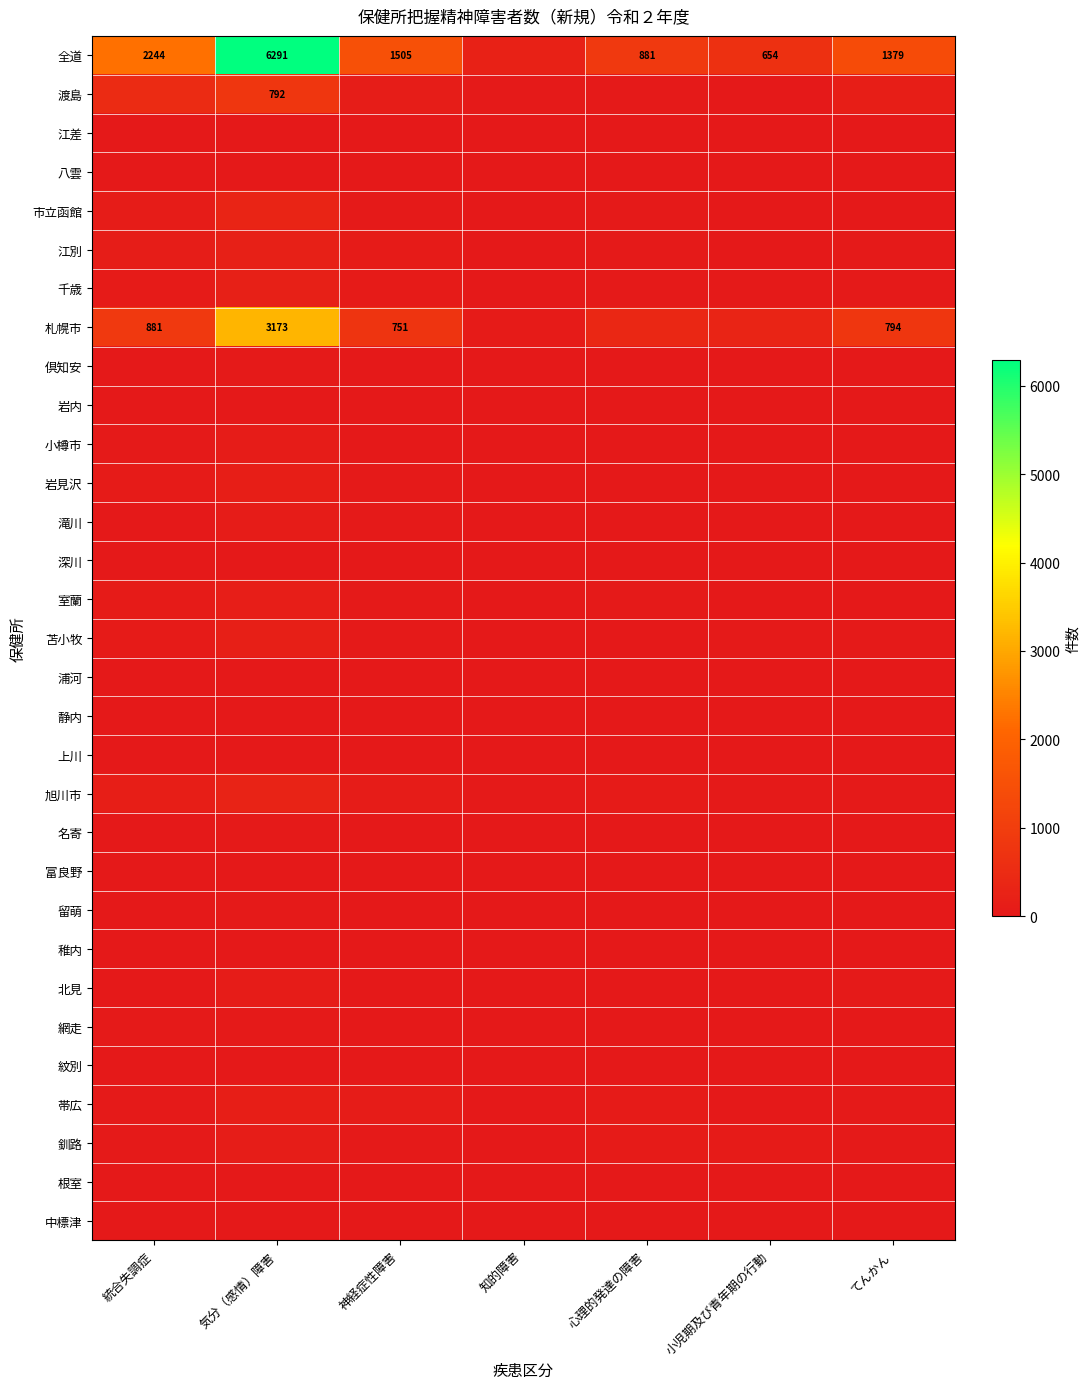

Is it true that 全道 equals 1379 at てんかん?

True